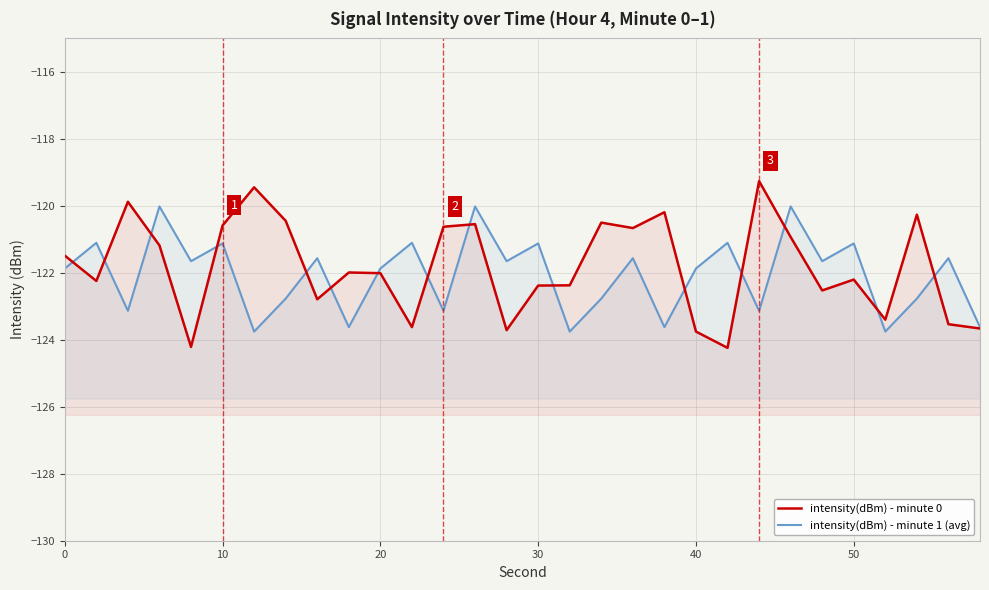

The intensity(dBm) - minute 0 series shows -27.4 at 22. True or false?

False